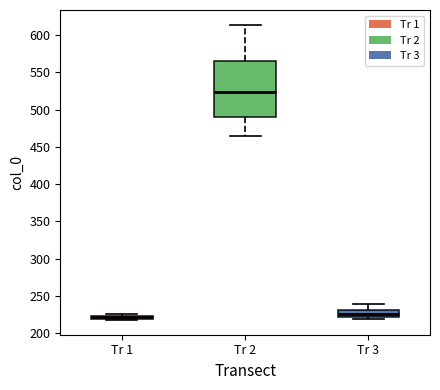

Where is the upper edge of the box for Tr 2 on the y-axis? The values are not printed on the chart, so give them approximately, as read against the axis.

565